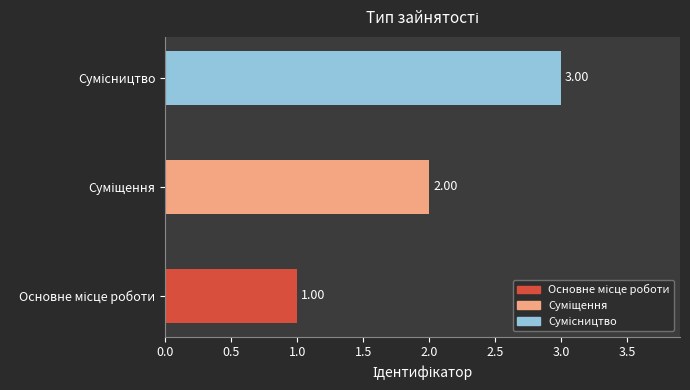

What is the sum of all values?

6